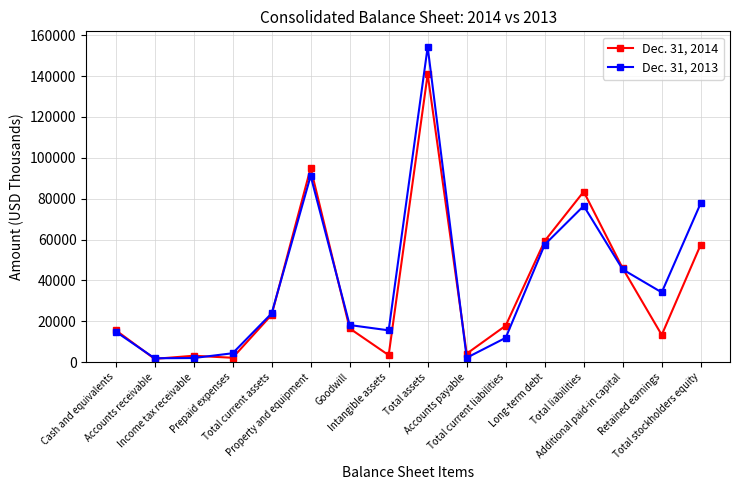

What position from the left is Additional paid-in capital?

14